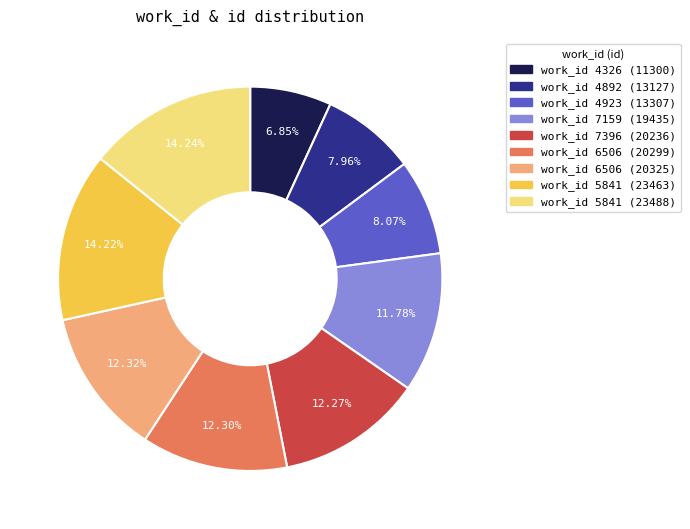

Is there a majority slice in this chart?

No